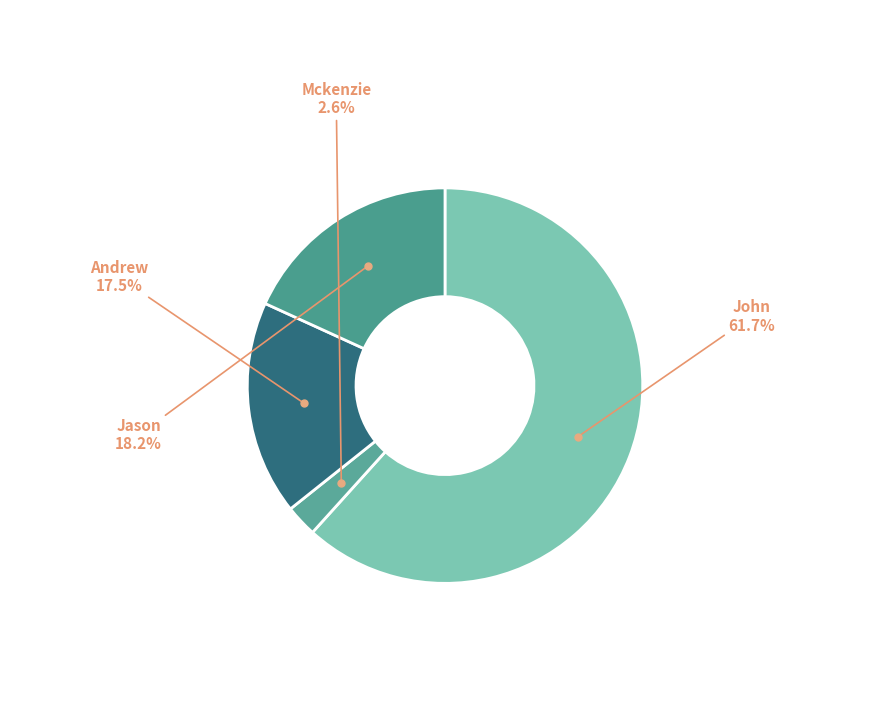

Is Jason the majority of the pie?

No